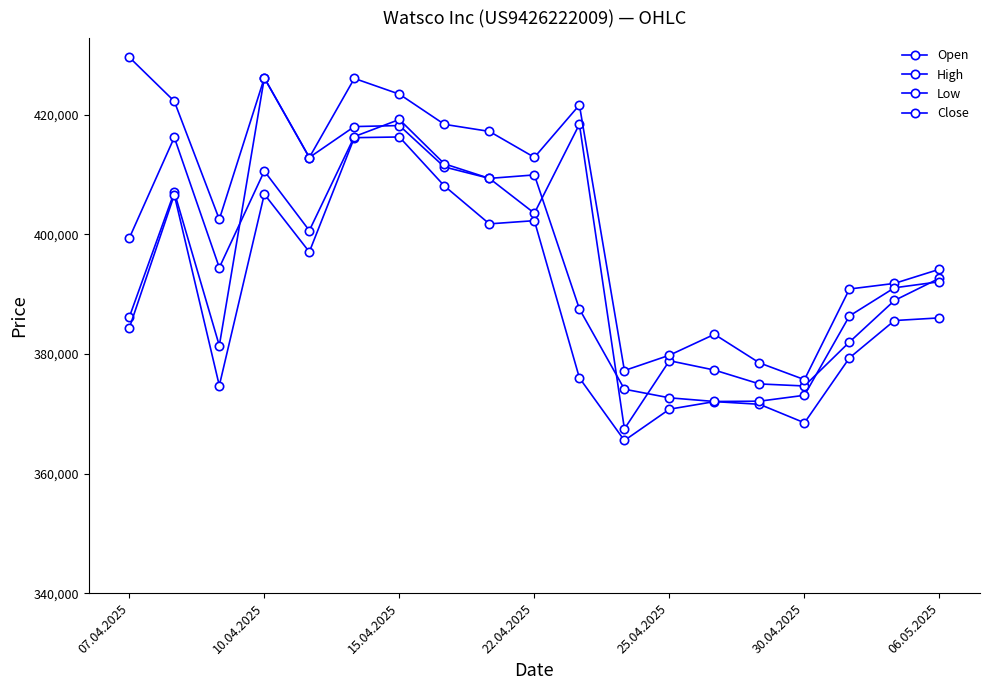

Is this an area chart (filled region under the line)?

No